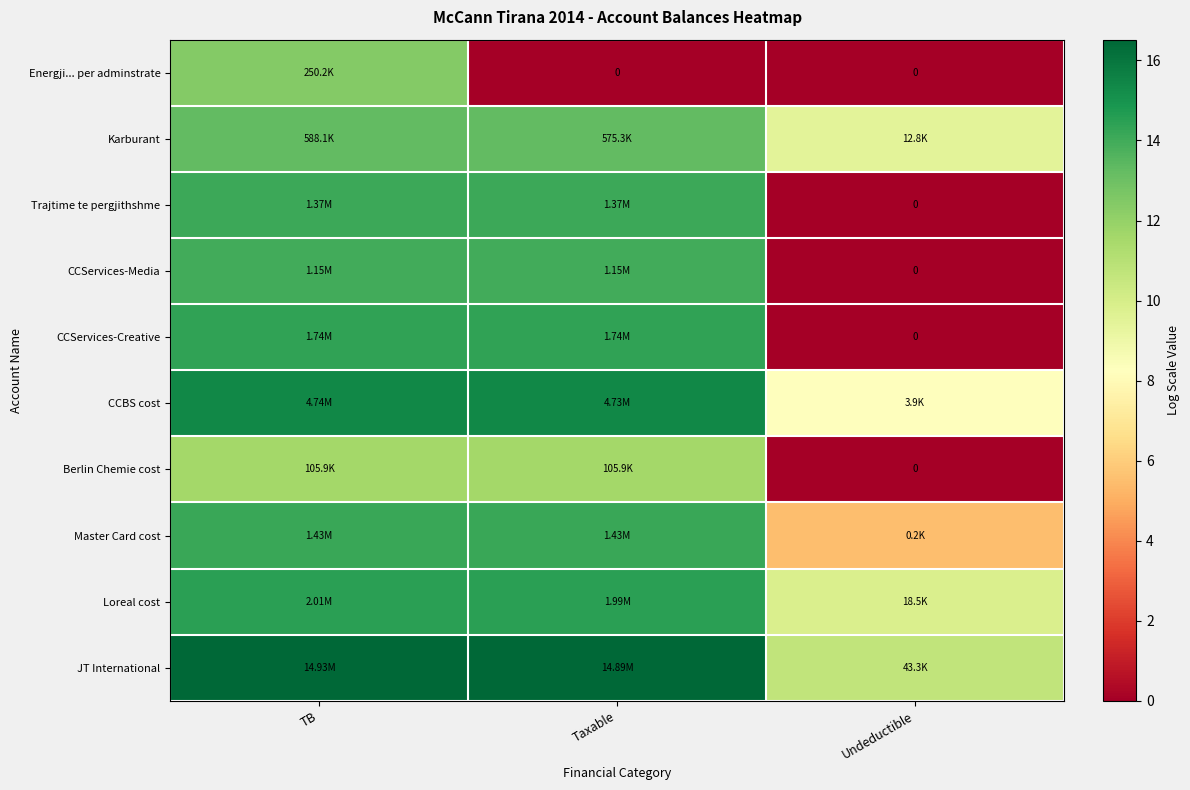

What is the difference between the maximum and minimum values in the Energji... per adminstrate series?

12.4